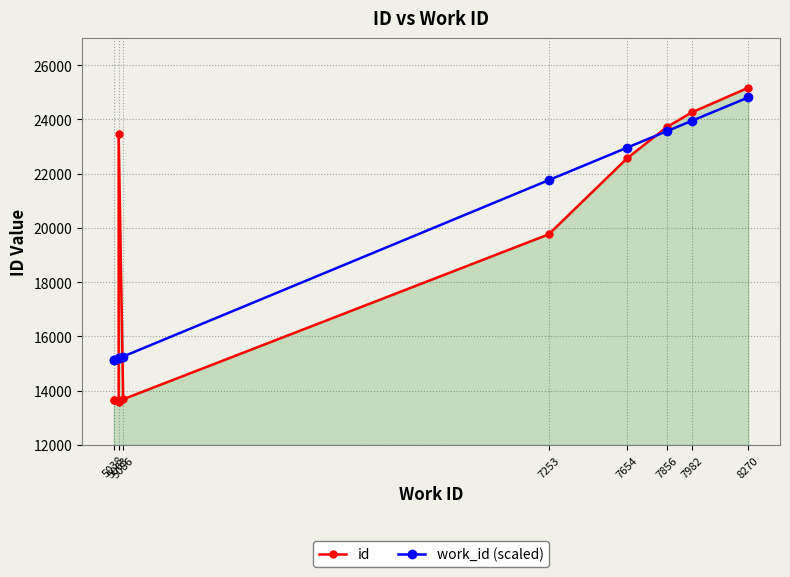

The id series shows 24257 at 7982. True or false?

True